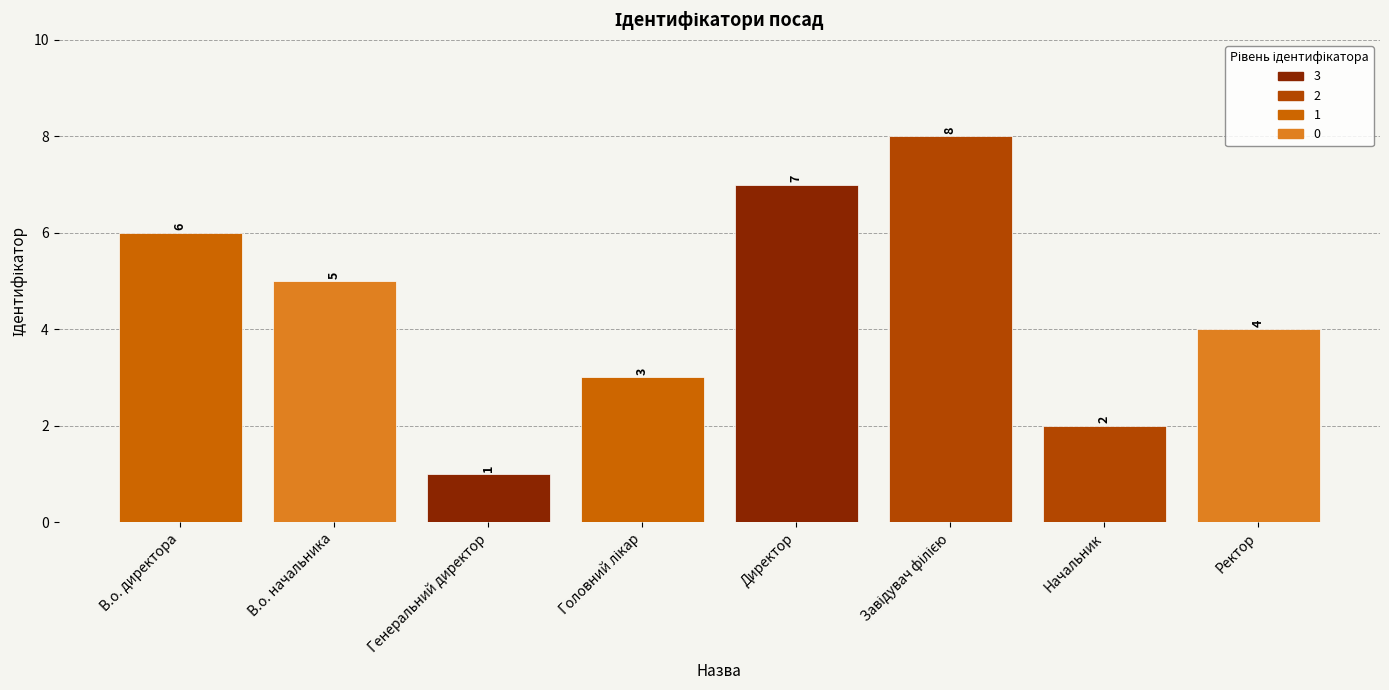

How many distinct data groups are displayed?

1